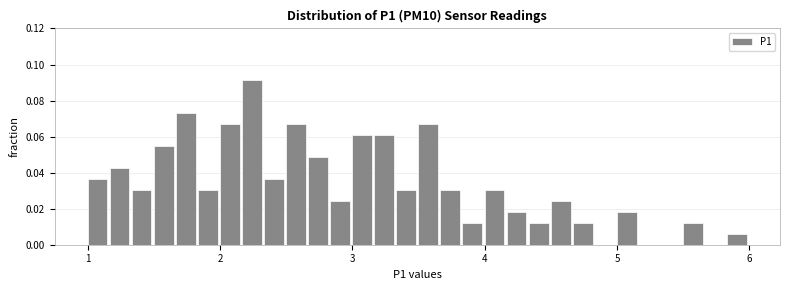

Around what value on the x-axis is the tallest bar? Give the approximate position of its centre, as read against the axis.

2.2